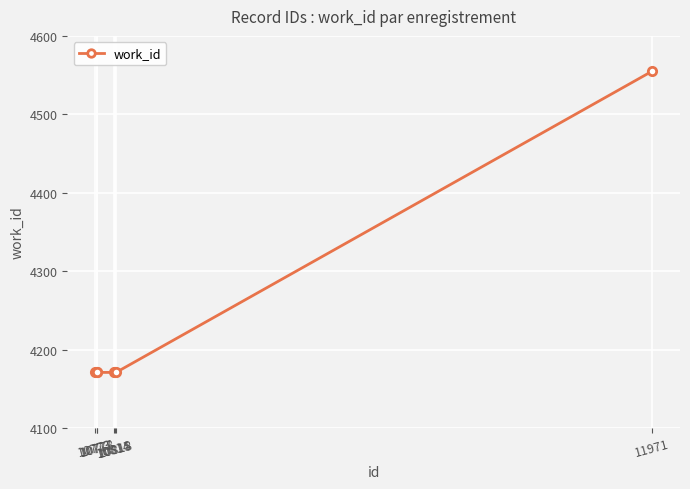

What is the change in value from 10814 to 11971?

+384